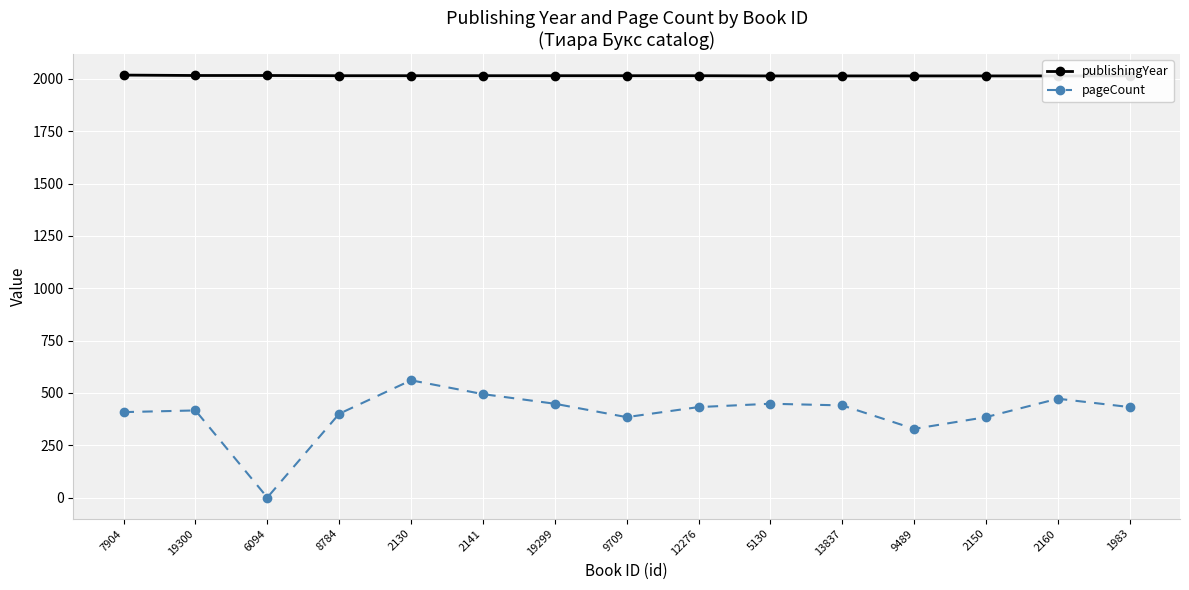

In pageCount, how many points are lower than both neighbors (excluding endpoints)?

3